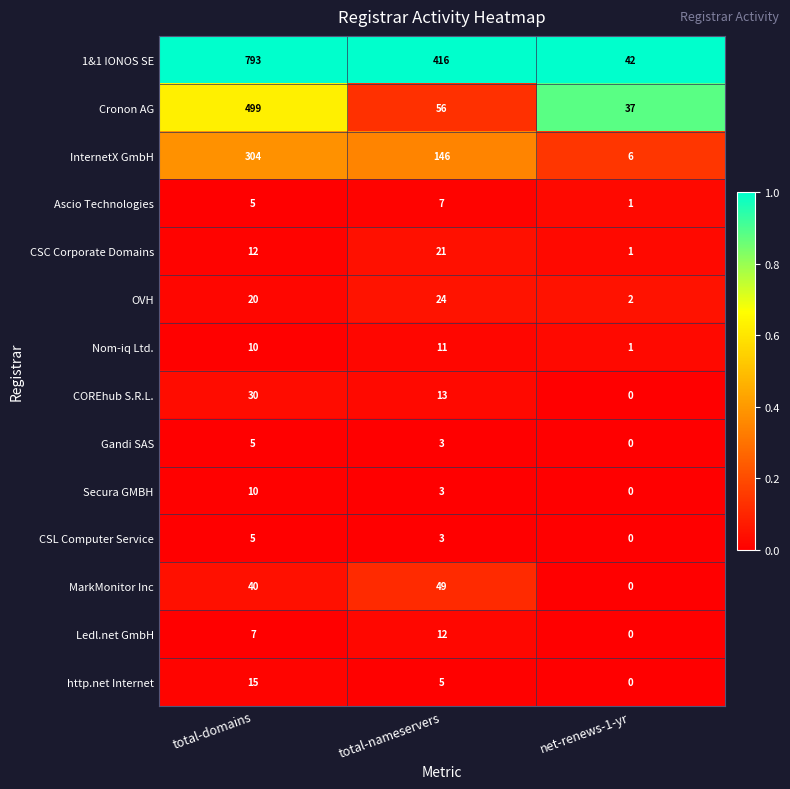

What value does the Secura GMBH series have at total-domains?

10